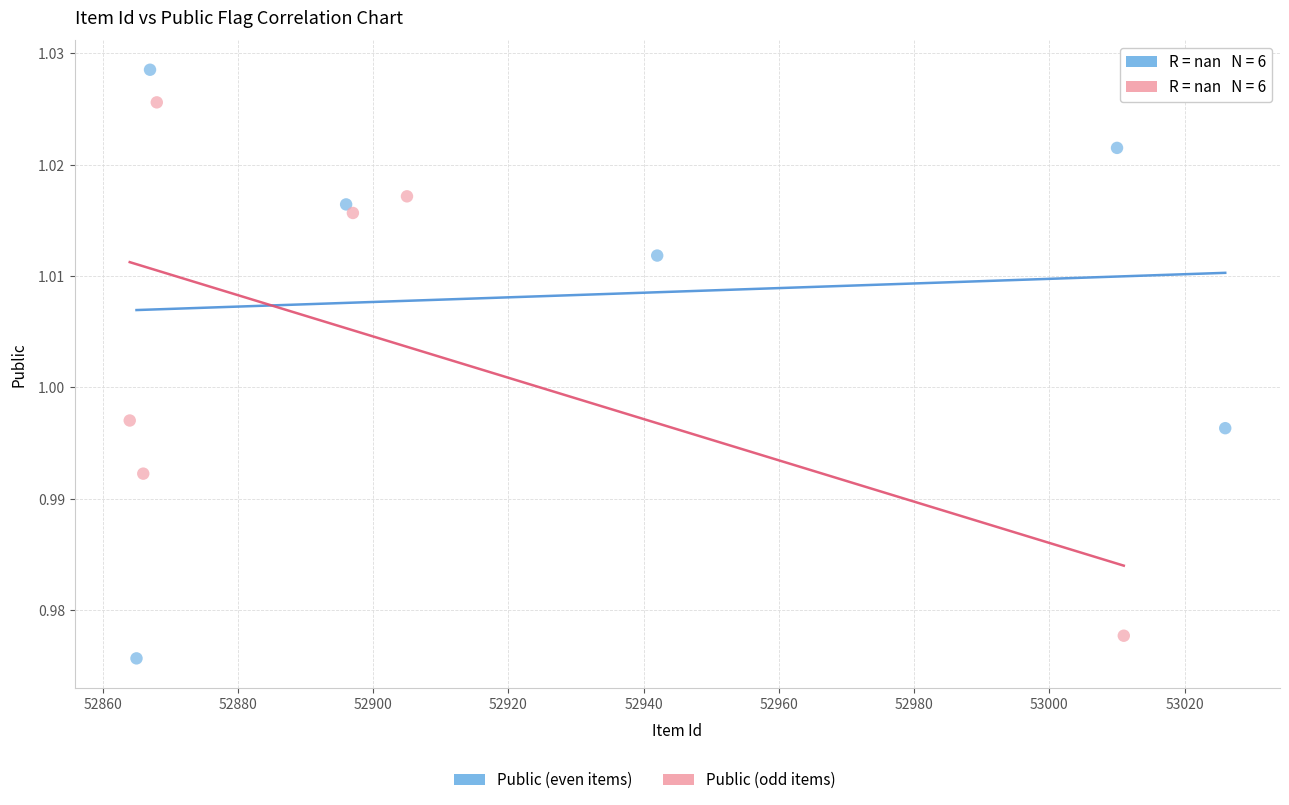

Which series reaches the maximum Y coordinate?

Public (even items)